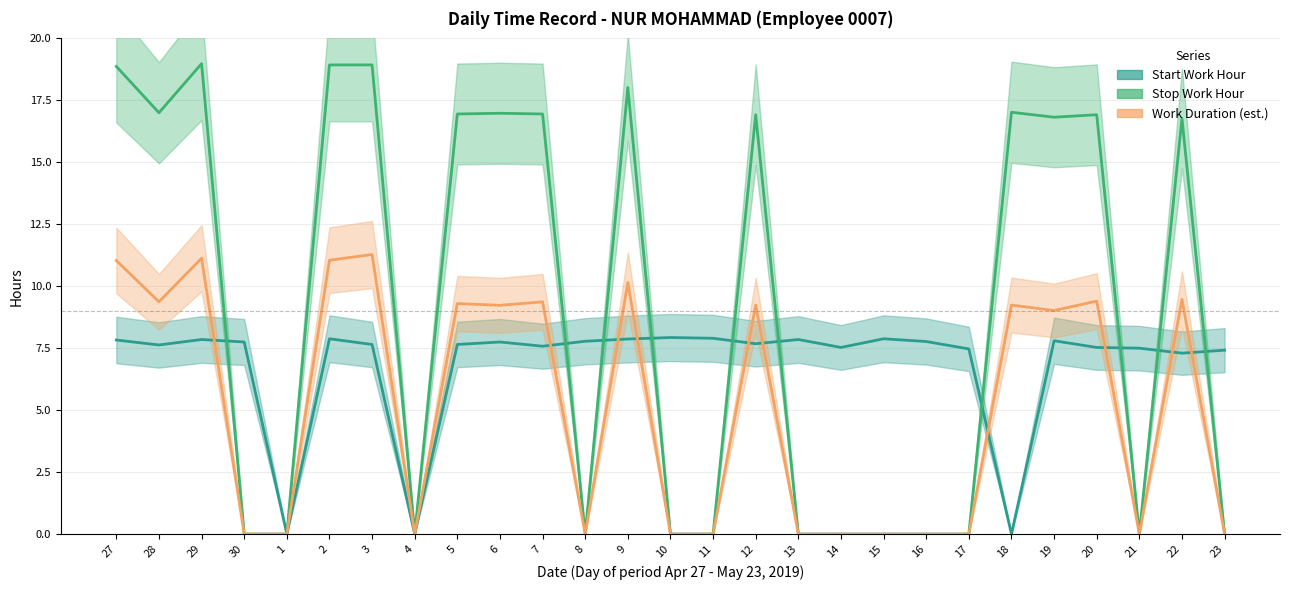

Reading right to left, transcribe all the data shown in this chart.

Start Work Hour: 23=7.4	22=7.3	21=7.5	20=7.5	19=7.8	18=0.0	17=7.5	16=7.8	15=7.9	14=7.5	13=7.8	12=7.7	11=7.9	10=7.9	9=7.9	8=7.8	7=7.6	6=7.8	5=7.7	4=0.0	3=7.7	2=7.9	1=0.0	30=7.8	29=7.8	28=7.6	27=7.8
Stop Work Hour: 23=0.0	22=16.8	21=0.0	20=16.9	19=16.8	18=17.0	17=0.0	16=0.0	15=0.0	14=0.0	13=0.0	12=16.9	11=0.0	10=0.0	9=18.0	8=0.0	7=16.9	6=17.0	5=16.9	4=0.0	3=18.9	2=18.9	1=0.0	30=0.0	29=19.0	28=17.0	27=18.9
Work Duration (est.): 23=0.0	22=9.5	21=0.0	20=9.4	19=9.0	18=9.2	17=0.0	16=0.0	15=0.0	14=0.0	13=0.0	12=9.2	11=0.0	10=0.0	9=10.2	8=0.0	7=9.4	6=9.2	5=9.3	4=0.0	3=11.3	2=11.1	1=0.0	30=0.0	29=11.1	28=9.4	27=11.0